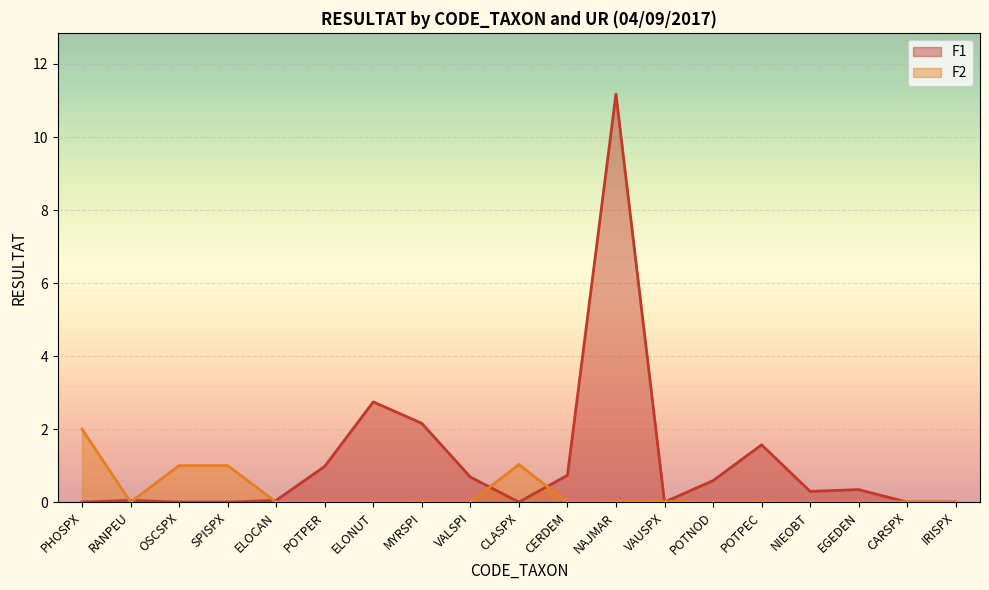

Which series changed the most between ELOCAN and CLASPX?

F2